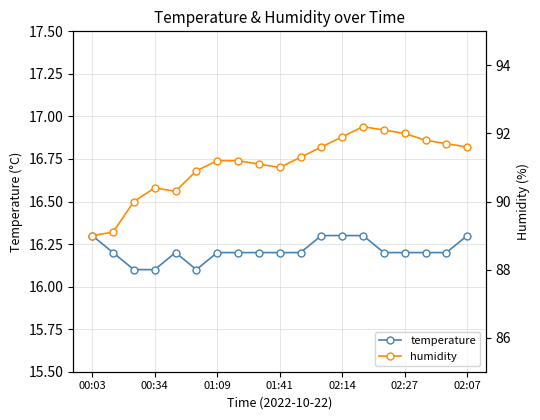

The value of temperature at 00:03 is 26.5. True or false?

False